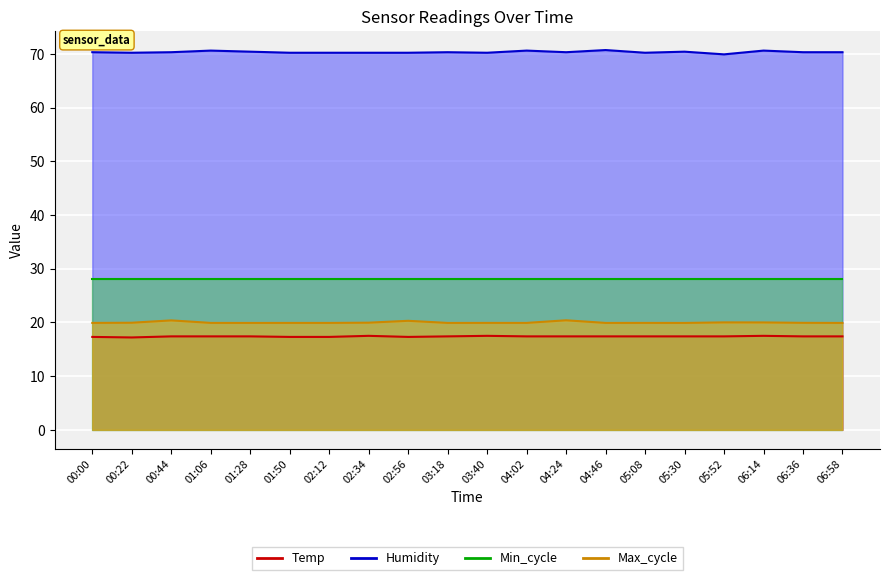

What is the difference between the second highest and second lowest values in the Temp series?

0.2